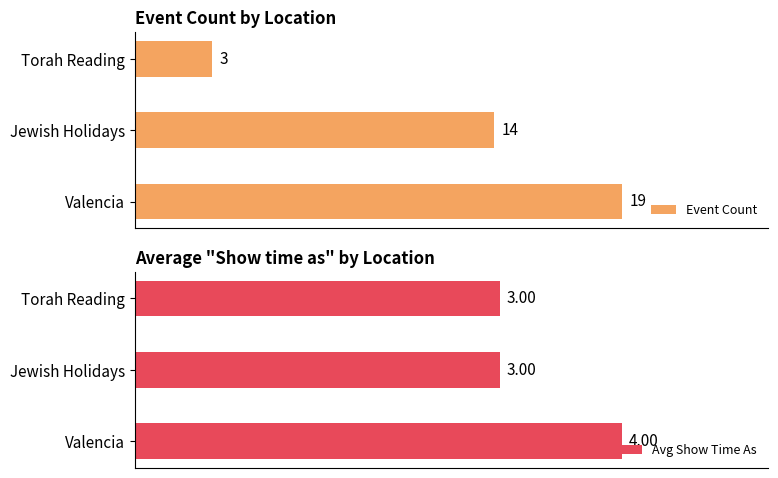

What is the maximum value shown in the chart?

19